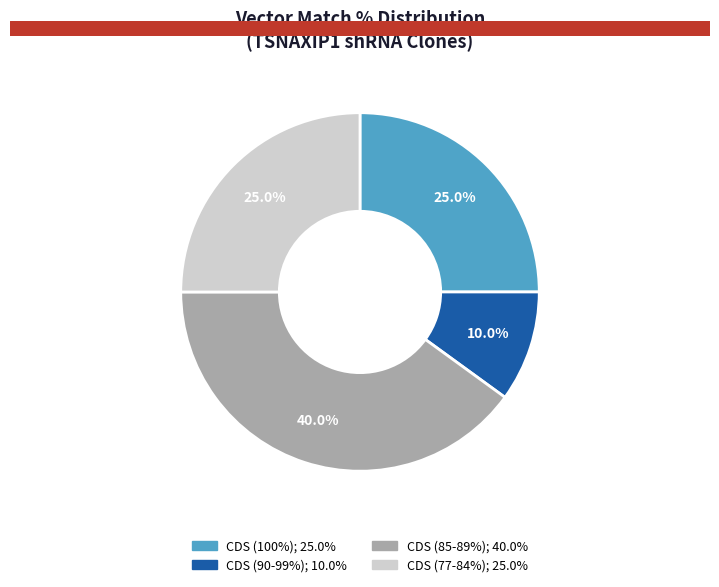

Does any single category account for the majority?

No